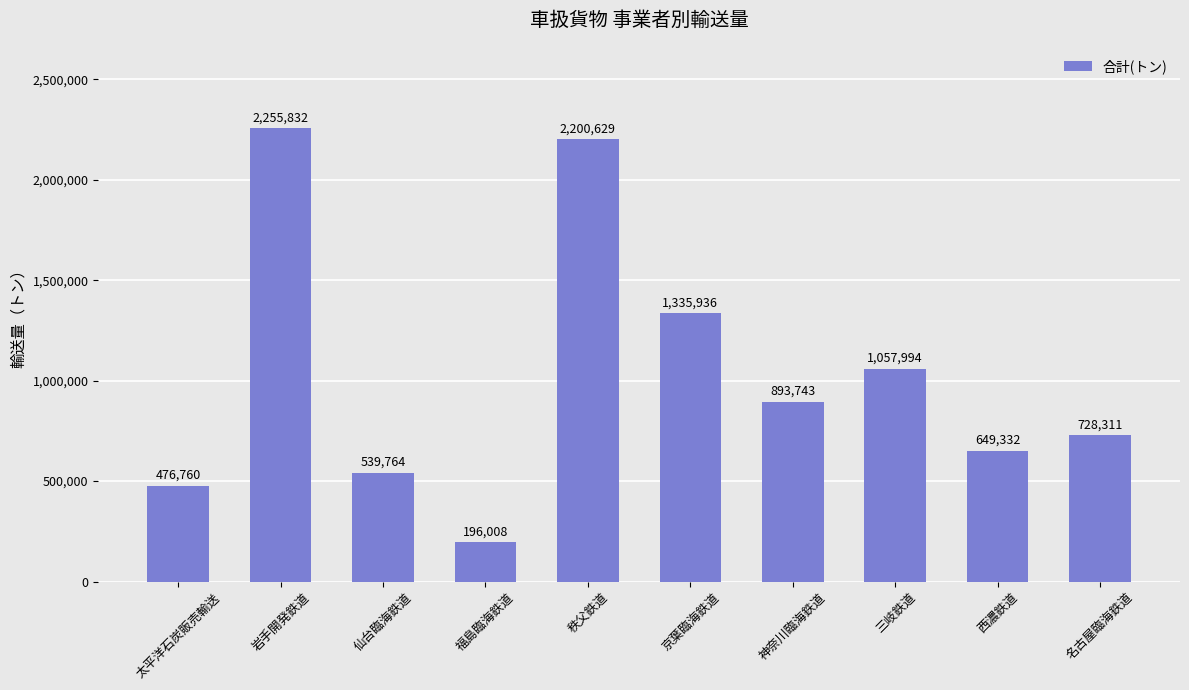

List the labels in order of value, largest first.

岩手開発鉄道, 秩父鉄道, 京葉臨海鉄道, 三岐鉄道, 神奈川臨海鉄道, 名古屋臨海鉄道, 西濃鉄道, 仙台臨海鉄道, 太平洋石炭販売輸送, 福島臨海鉄道